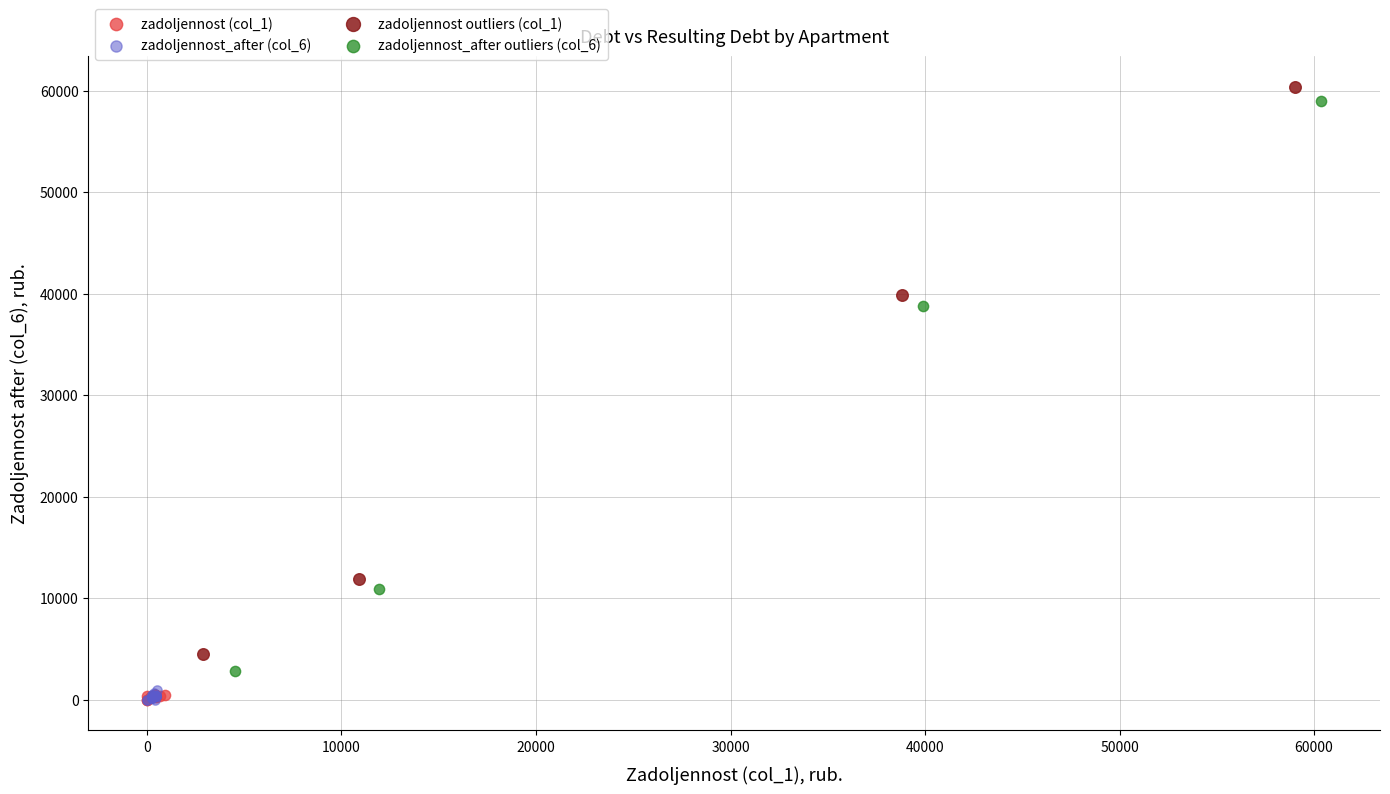

Which series has the largest Y range (max minus min)?

zadoljennost_after outliers (col_6)